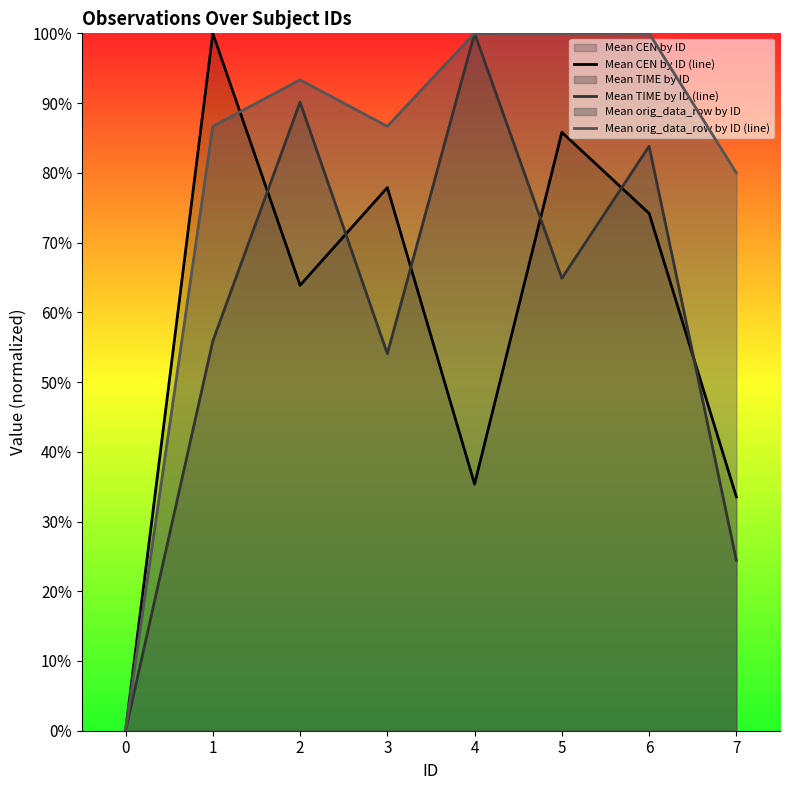

True or false: Mean CEN by ID (line) has a value of 0.5 at 3.

False